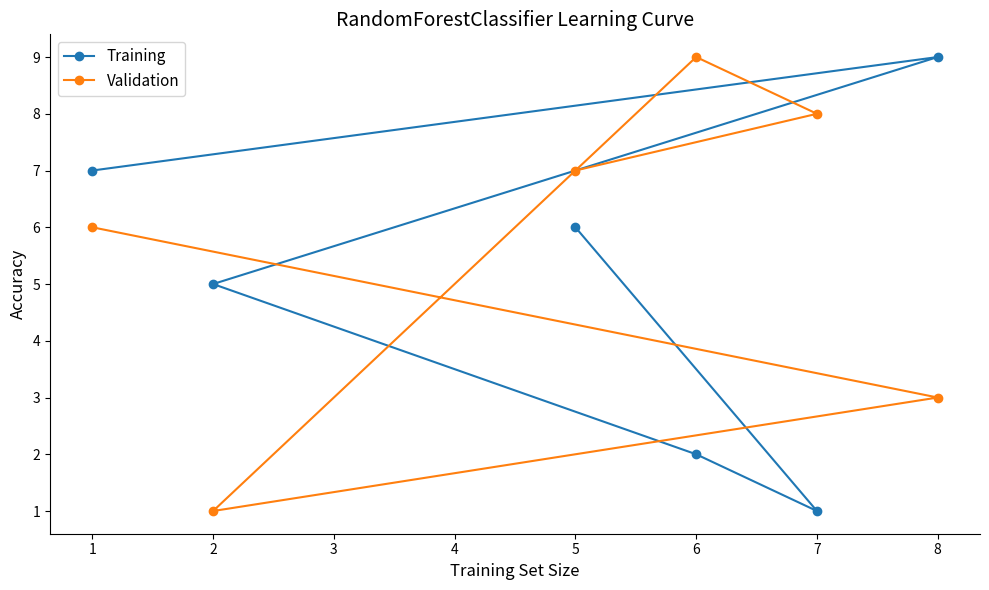

Which series changed the most between 1 and 2?

Validation